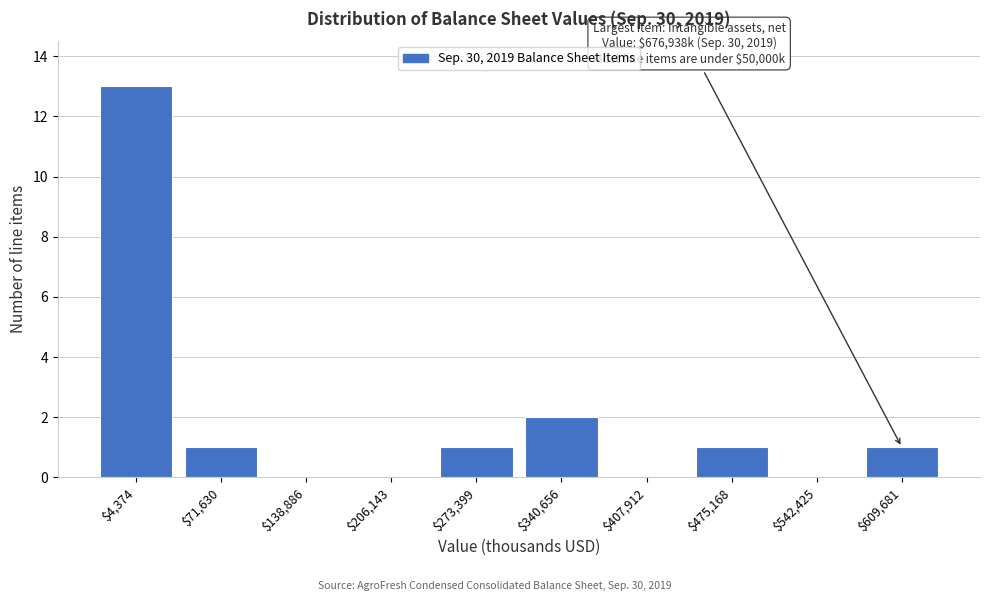

Where is the data nearest to the value 6?

$340,656